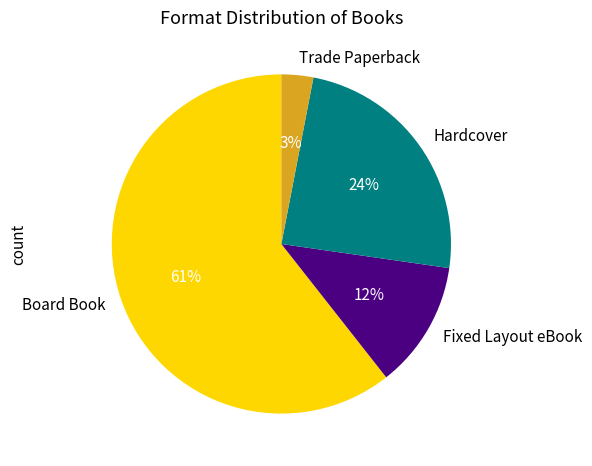

Is the sum of Hardcover and Board Book greater than half?

Yes